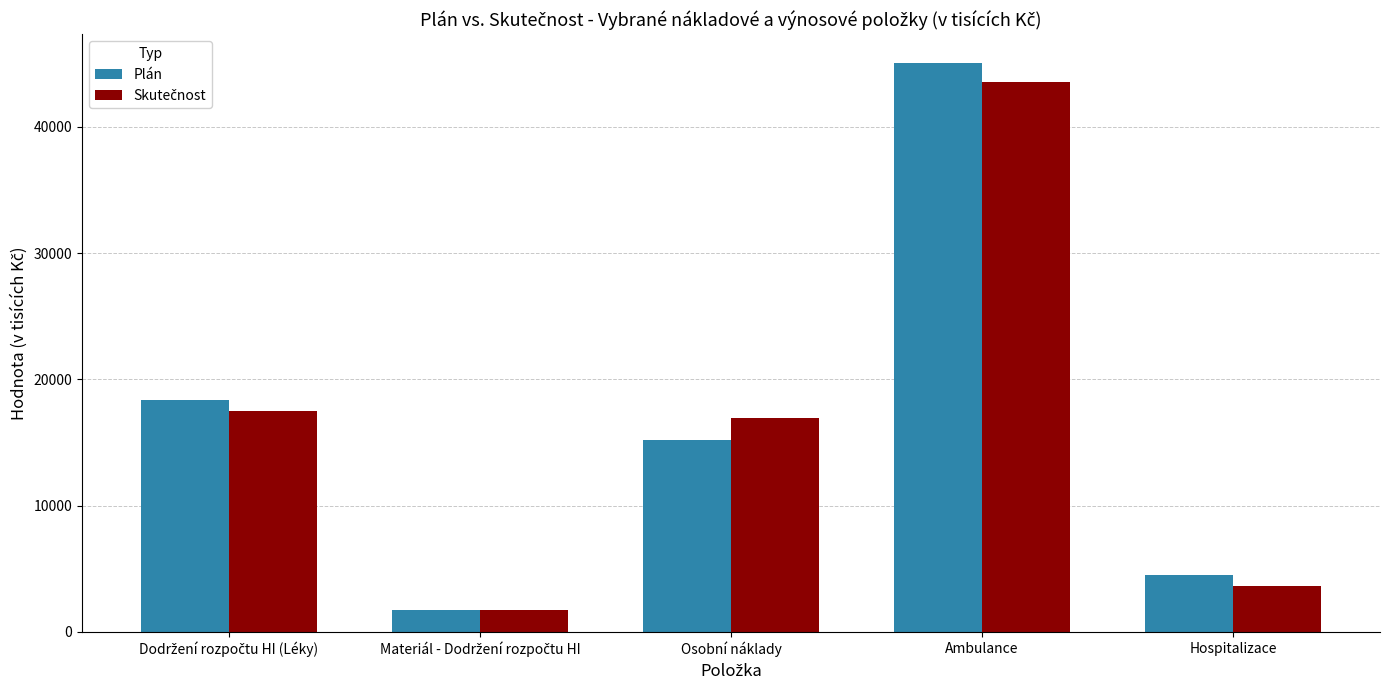

What is the maximum value for Plán?

45092.1